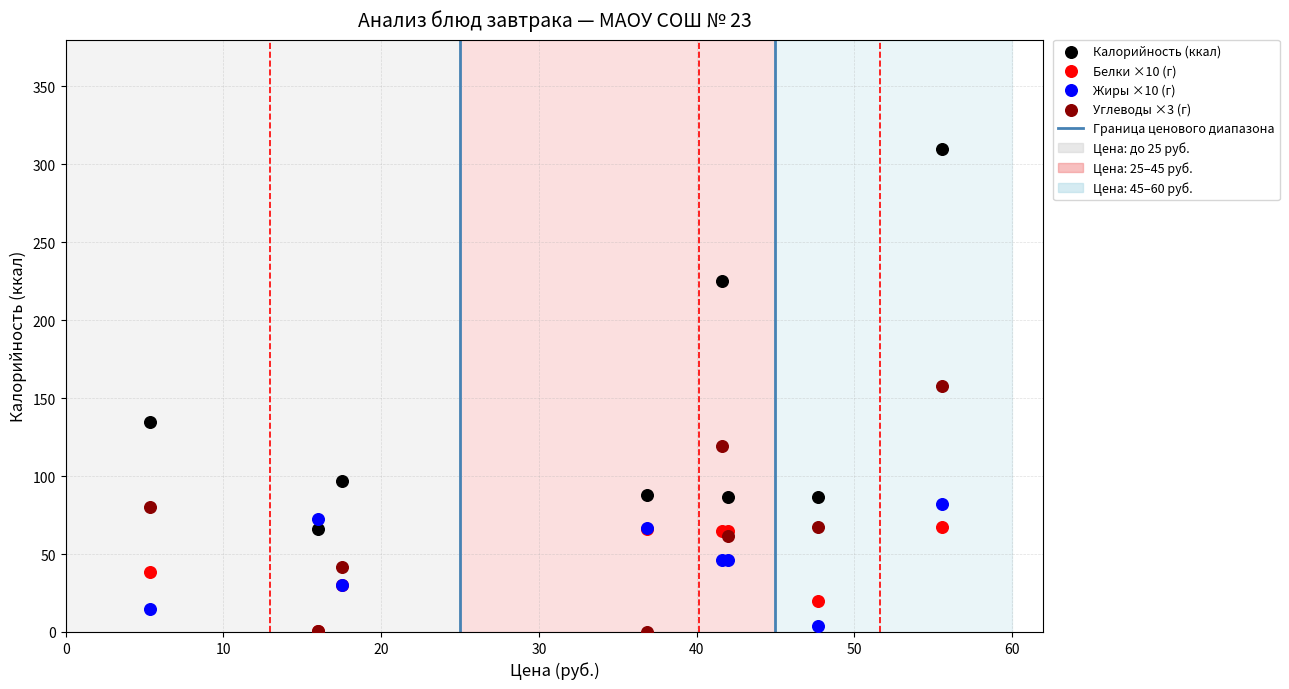

In the Калорийность (ккал) series, what Y value is closest to 188?

225.3